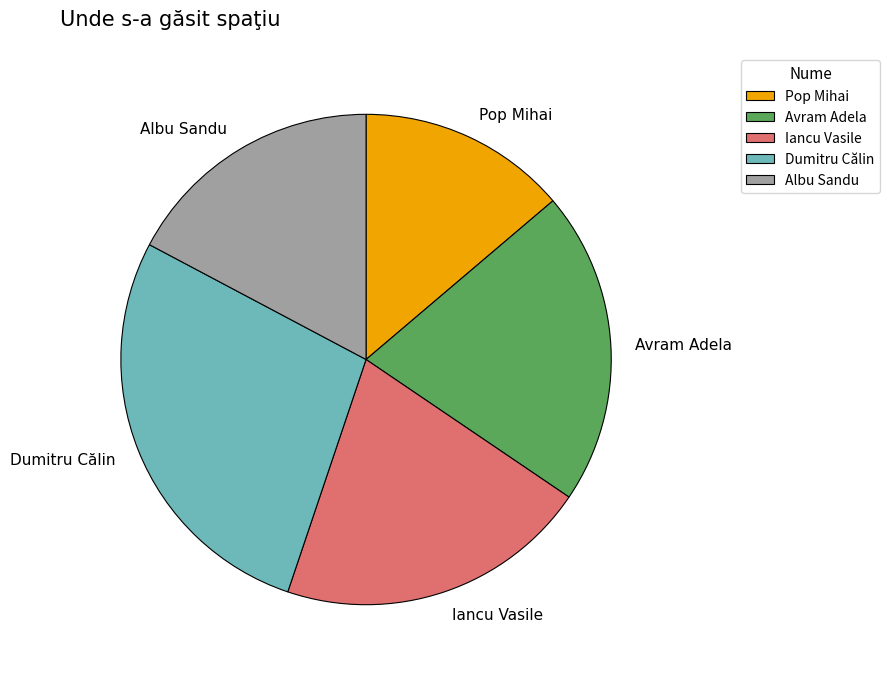

What is the ratio of the value at Albu Sandu to the value at Dumitru Călin?

0.6